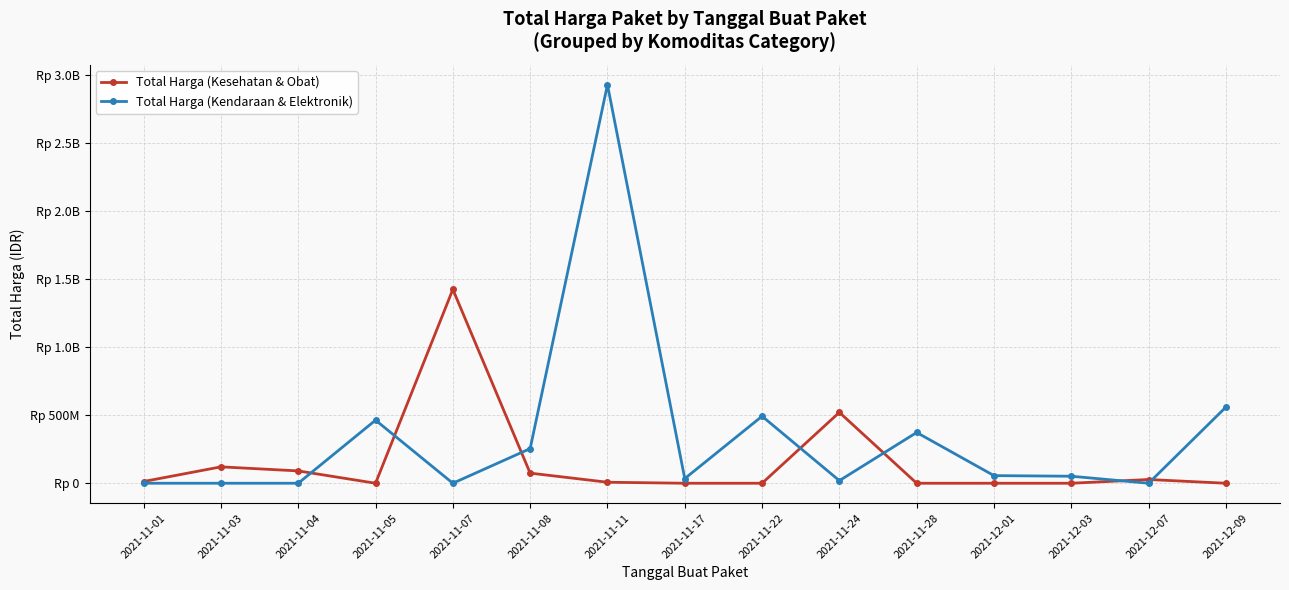

Does the chart have visible grid lines?

Yes